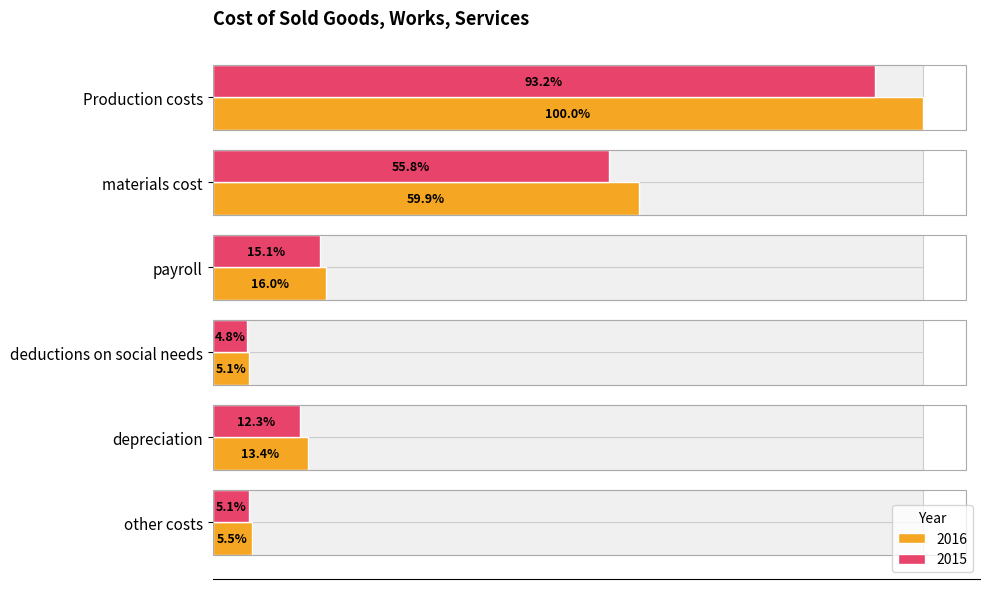

Which has a higher value, materials cost or payroll?

materials cost